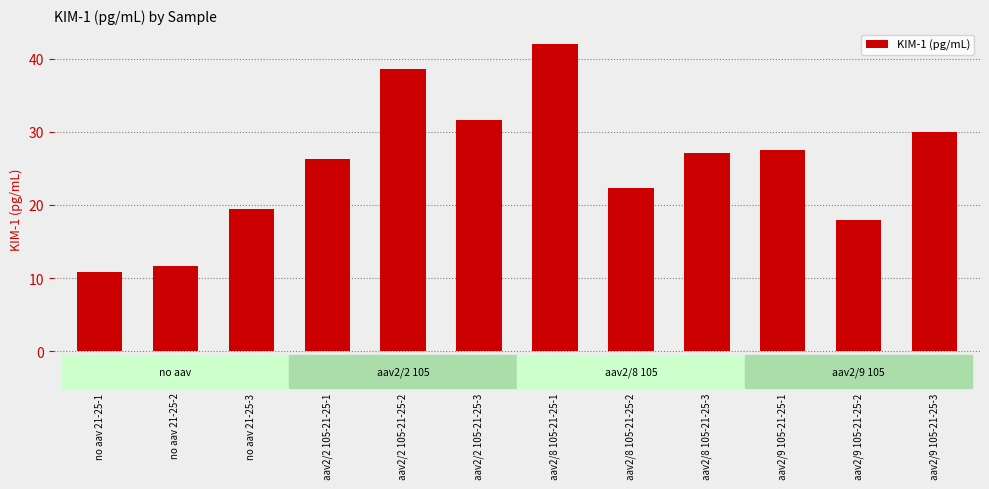

True or false: the data shows 11.6 at no aav 21-25-2.

True